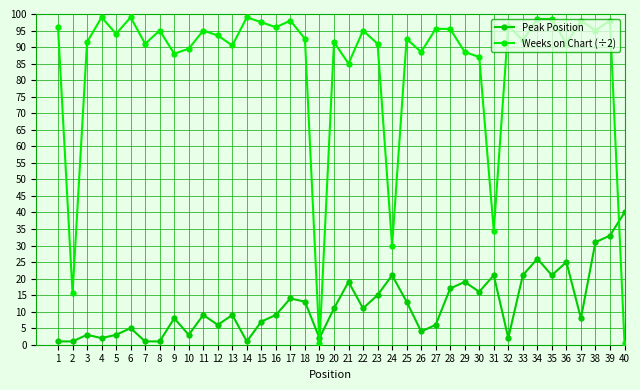

What is the value of the Peak Position point at the 14th from the left?

1.0